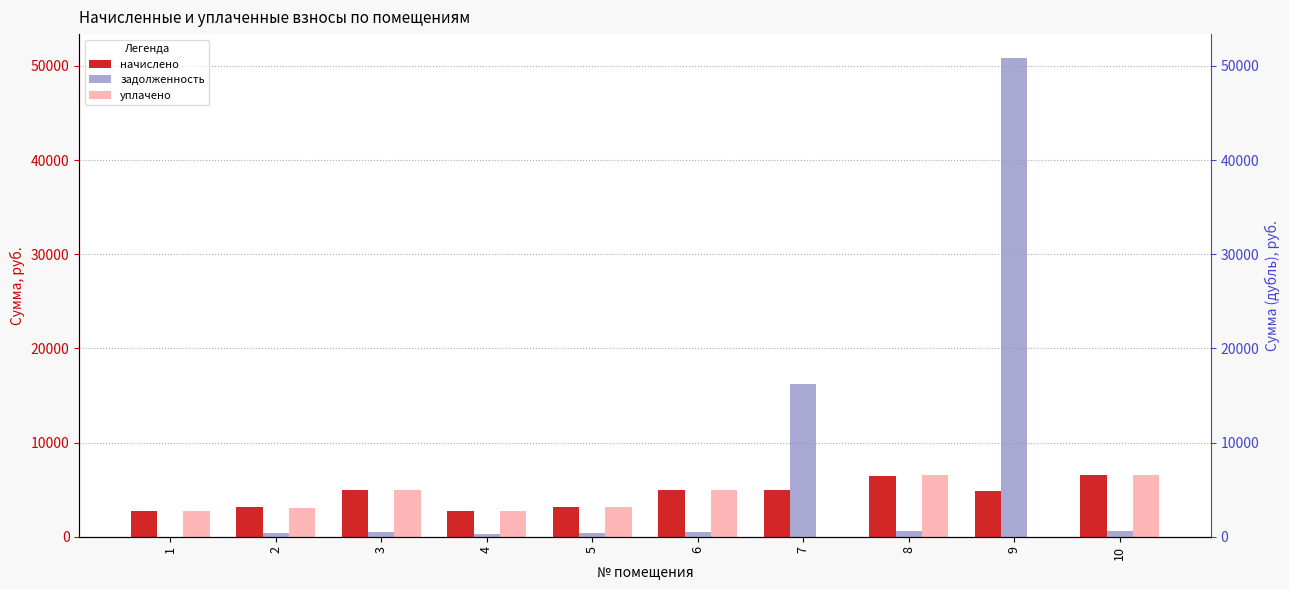

Which series has the largest total across all categories?

задолженность